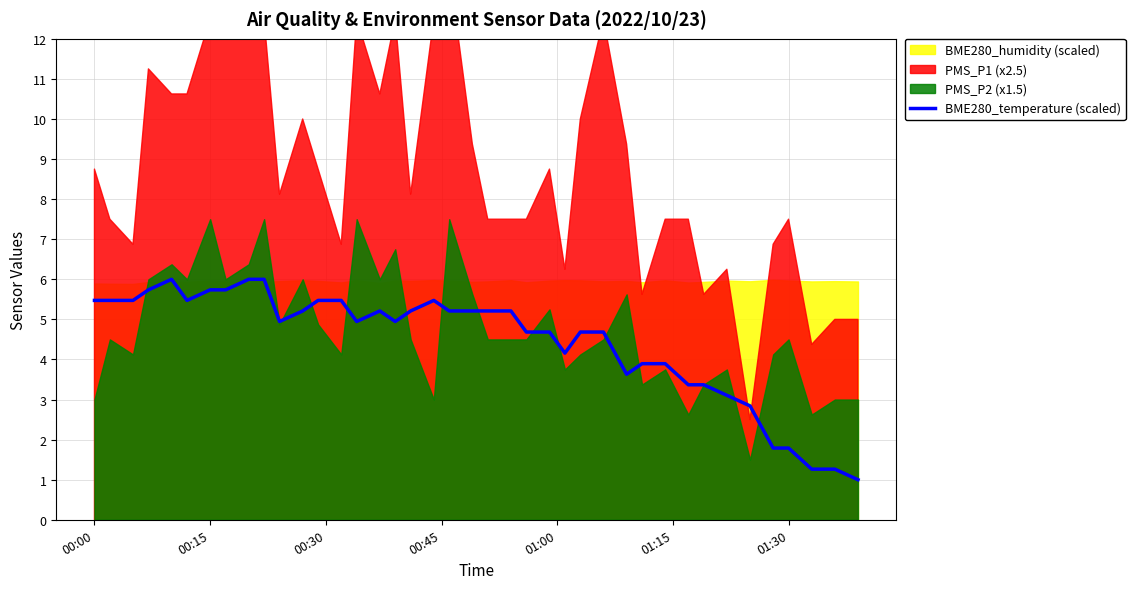

Reading right to left, extract all data points from this chart.

1.0	1.3	1.3	1.8	1.8	2.8	3.1	3.4	3.4	3.9	3.9	3.6	4.7	4.7	4.2	4.7	4.7	5.2	5.2	5.2	5.2	5.5	5.2	4.9	5.2	4.9	5.5	5.5	5.2	4.9	6.0	6.0	5.7	5.7	5.5	6.0	5.7	5.5	5.5	5.5